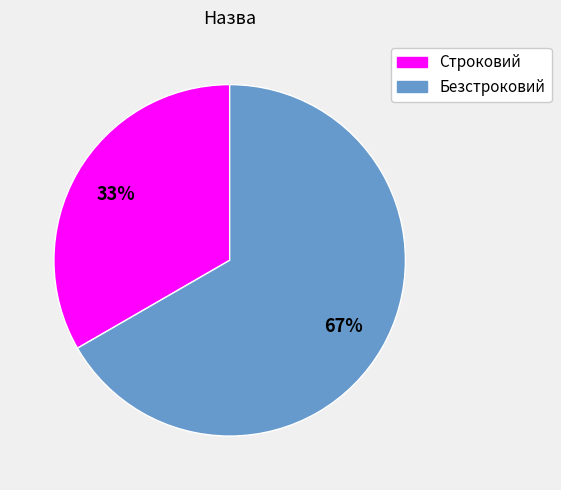

What is the largest slice in the pie chart?

Безстроковий